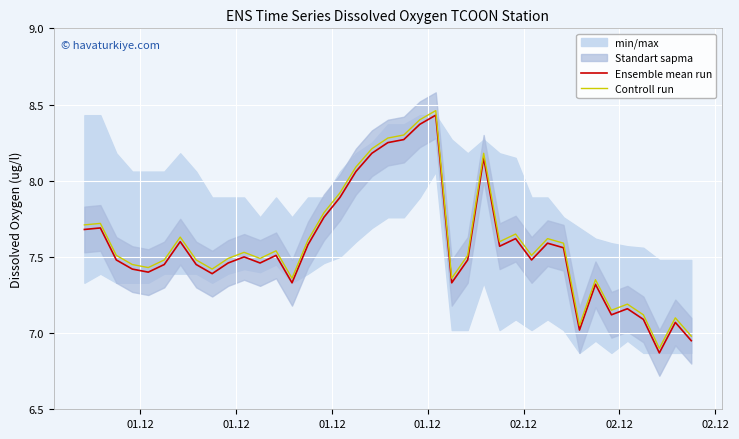

What is the difference between the second highest and minimum values in the Ensemble mean run series?

1.5